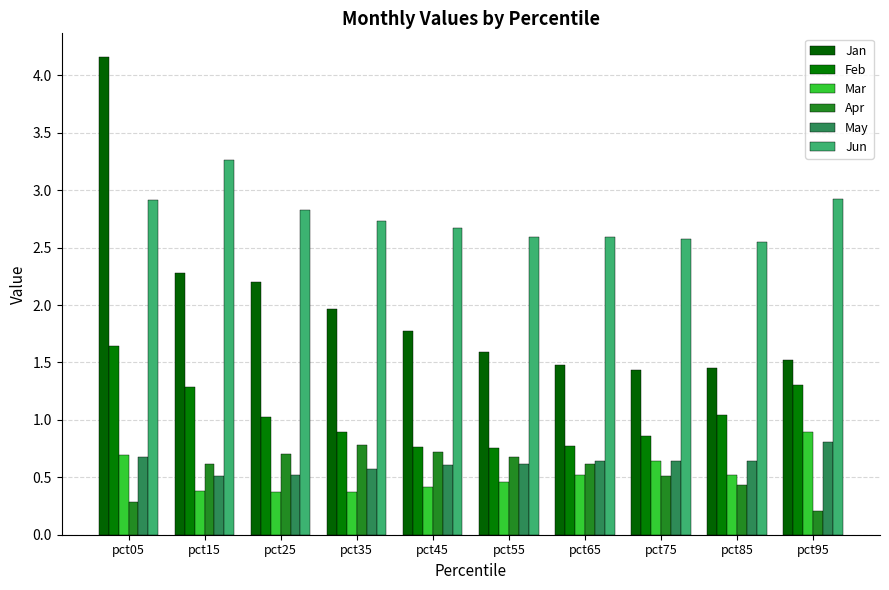

Where is Jun nearest to the value 2?

pct85